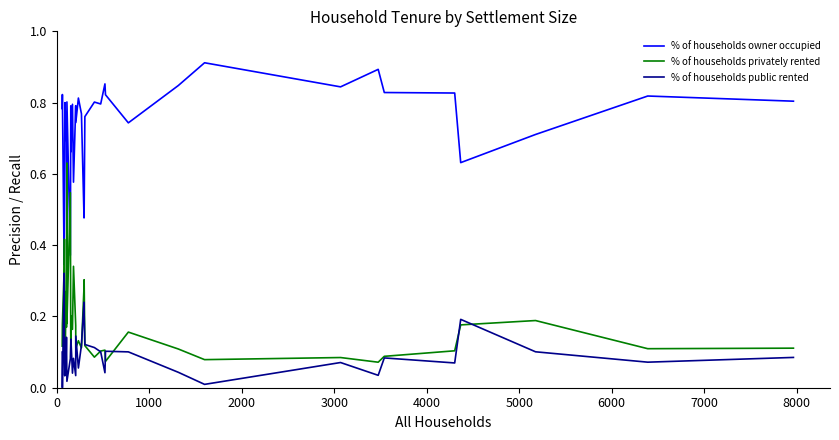

How many lines are shown in the chart?

3